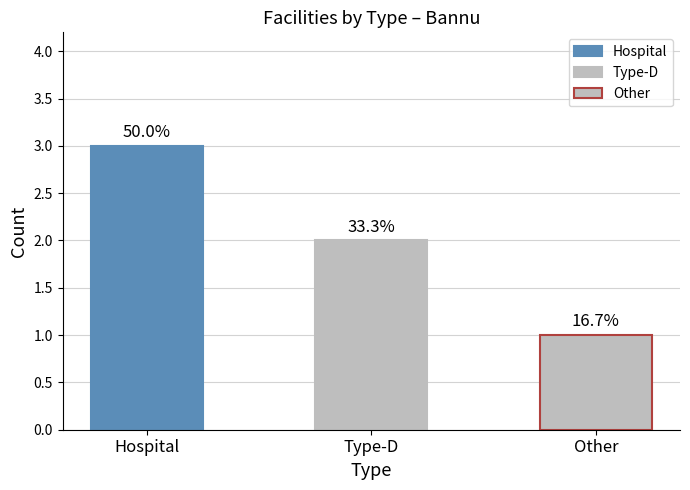

What is the difference between the second highest and minimum values?

1